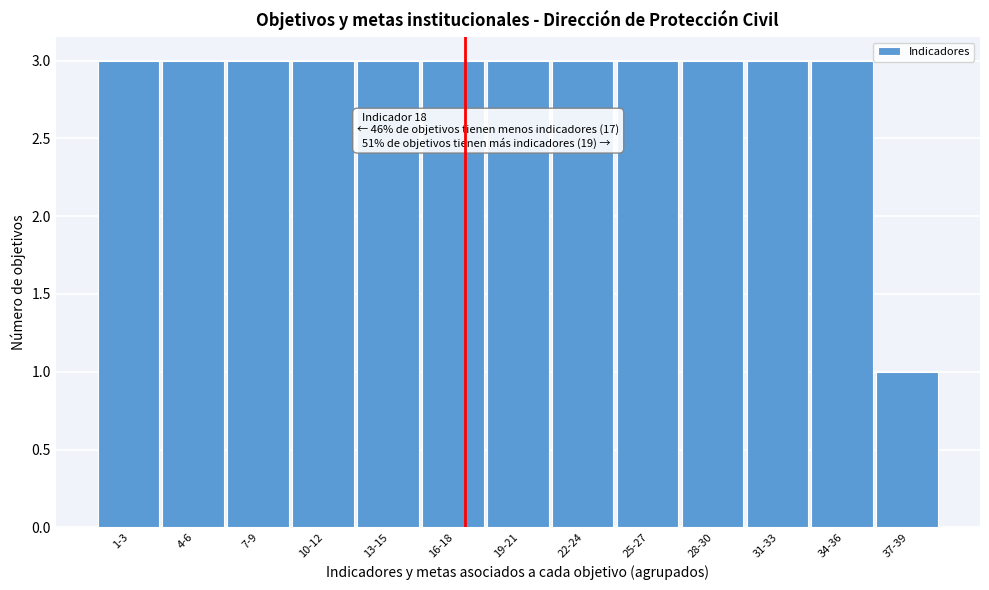

Reading left to right, what are all the values shown in this chart?

1-3=3	4-6=3	7-9=3	10-12=3	13-15=3	16-18=3	19-21=3	22-24=3	25-27=3	28-30=3	31-33=3	34-36=3	37-39=1